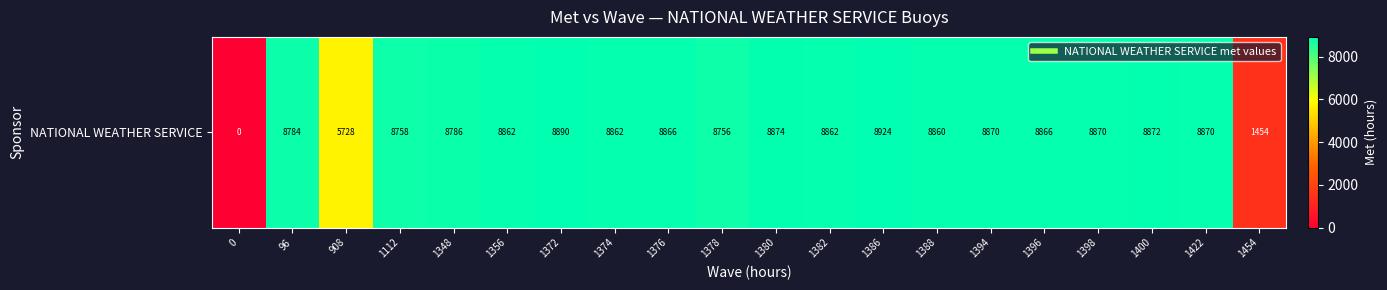

Is it true that the value at 1112 is 11422?

False